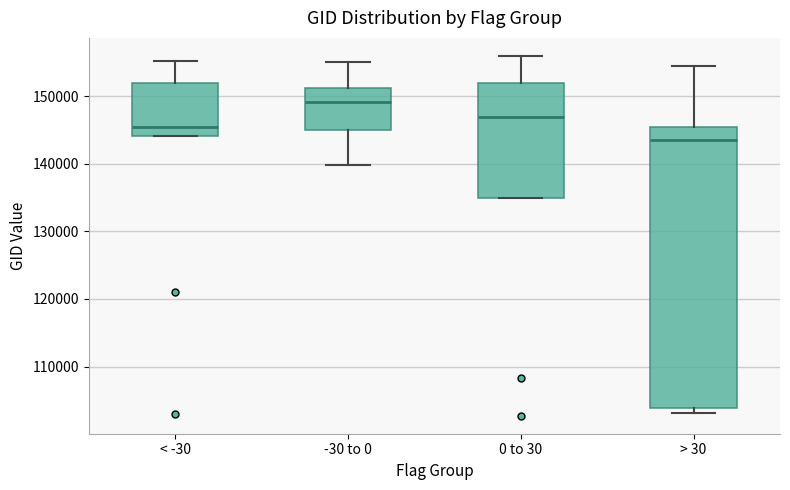

Which box has the highest median line?

-30 to 0